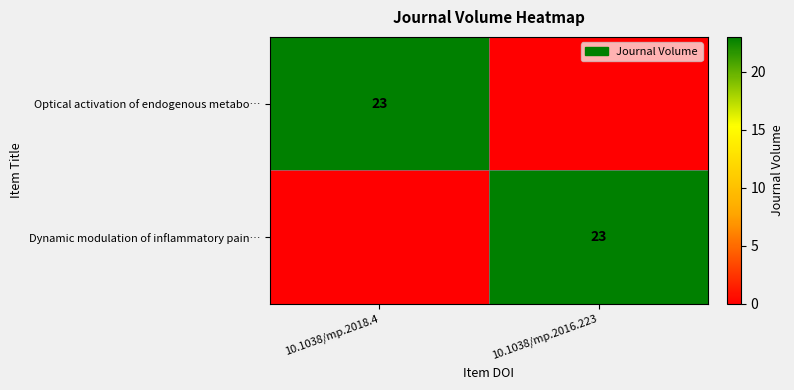

Is it true that Optical activation of endogenous metabo… equals 40 at 10.1038/mp.2018.4?

False